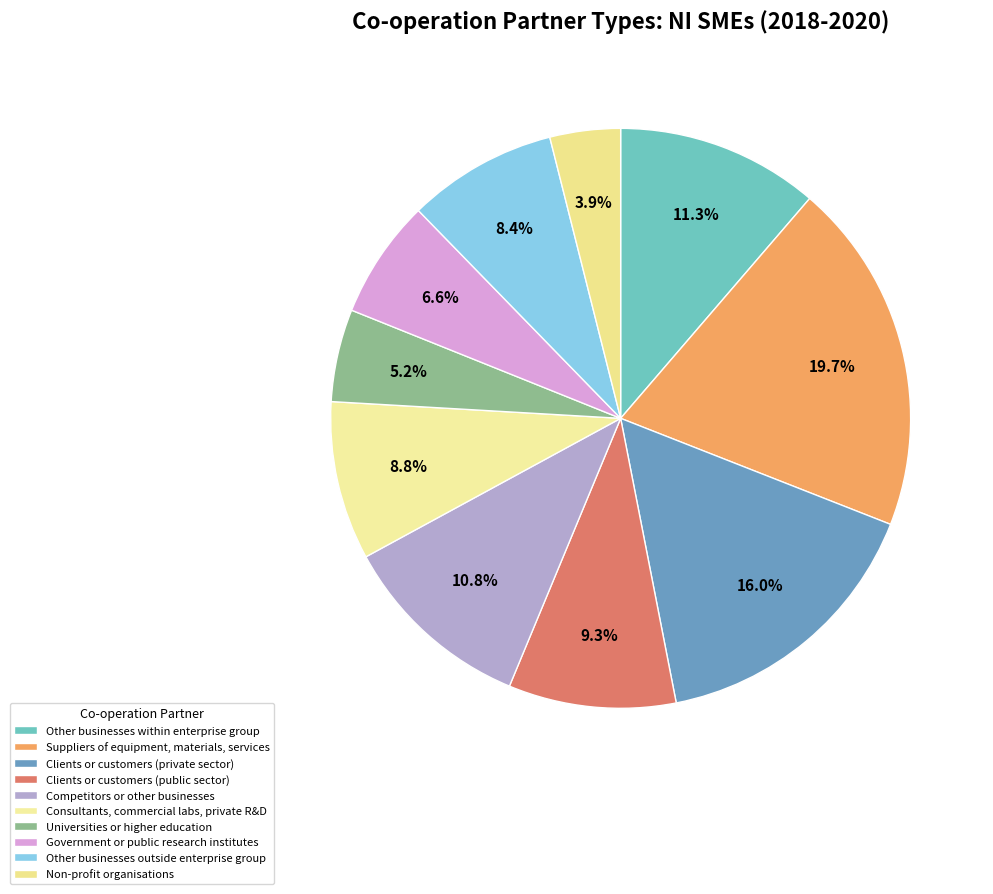

How many segments does this pie chart have?

10